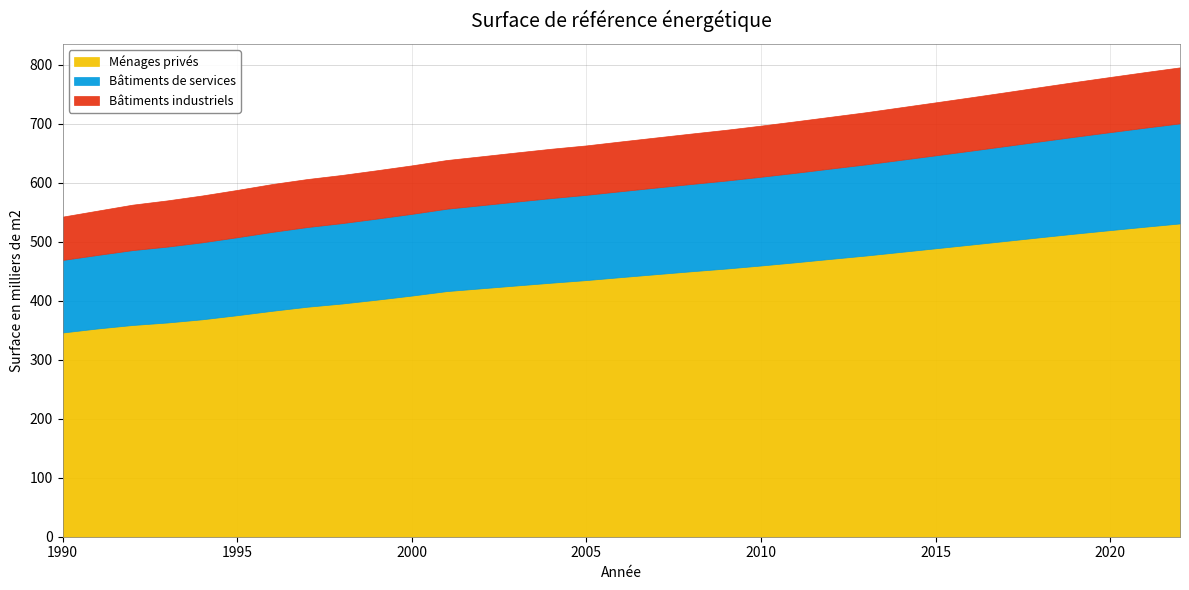

Which has a higher value, 1992 or 2002?

2002